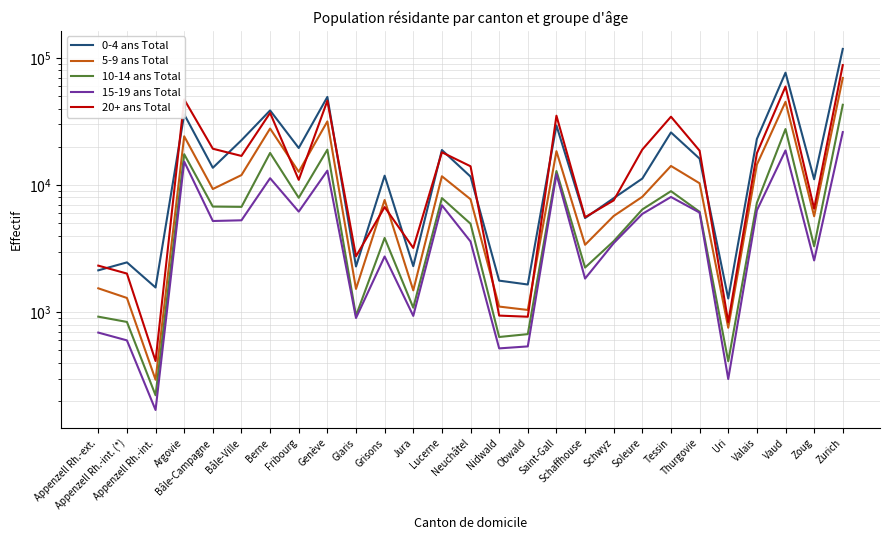

The 5-9 ans Total series shows 355 at Appenzell Rh.-int. (*). True or false?

False